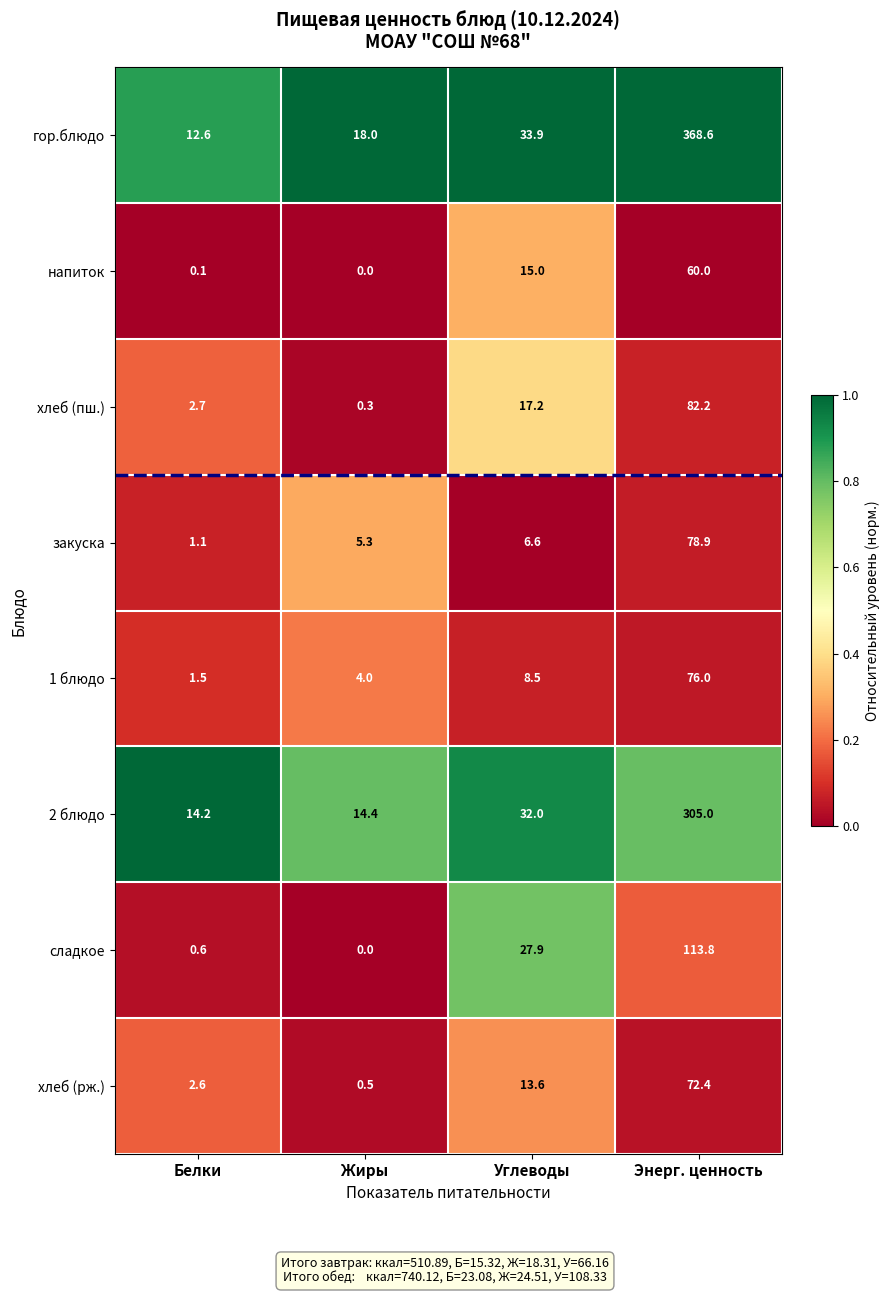

Which series has the largest range (max minus min)?

гор.блюдо